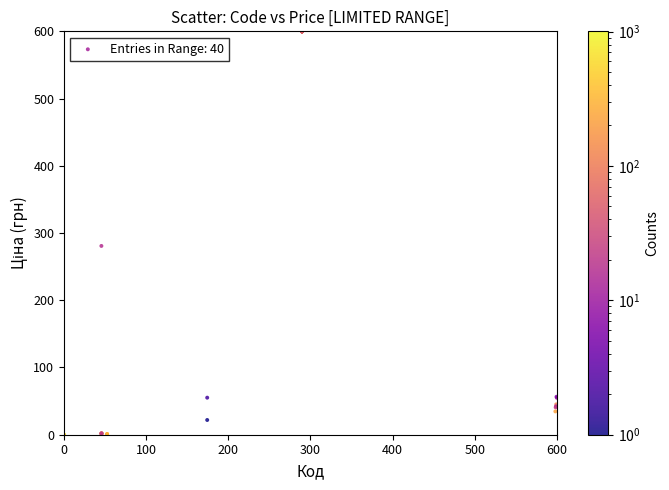

What Y value in the scatter plot is closest to 300?

280.8